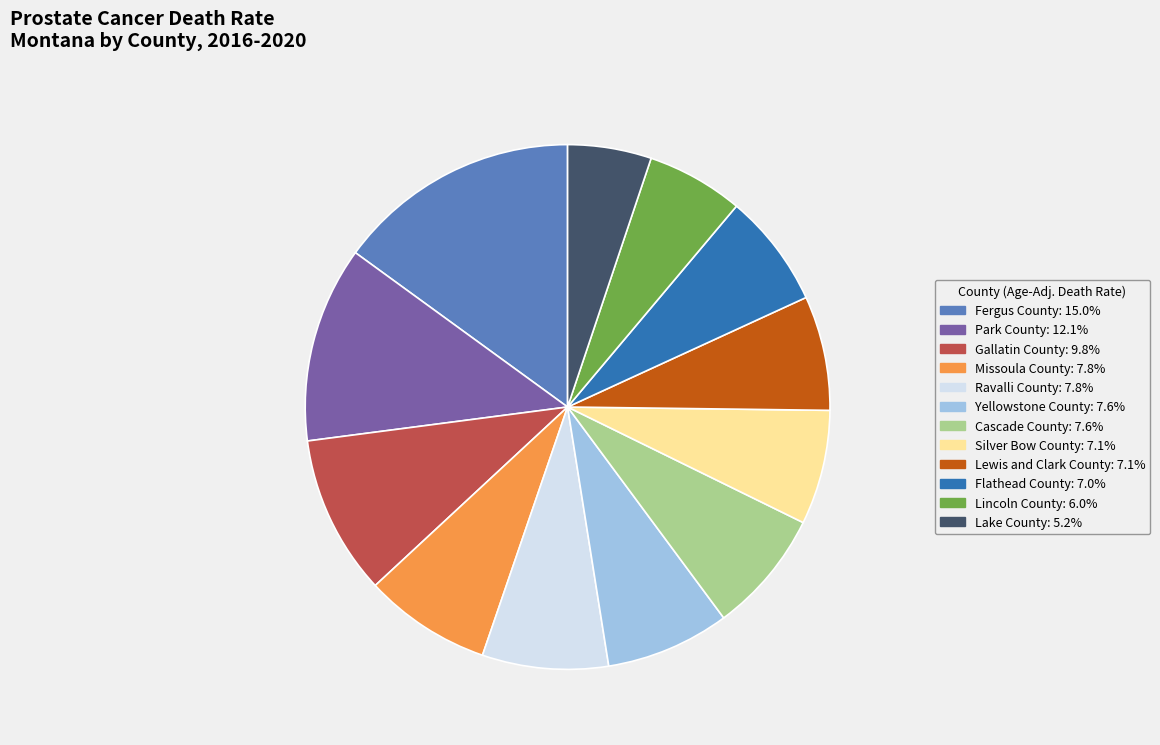

Which slice is the smallest?

Lake County